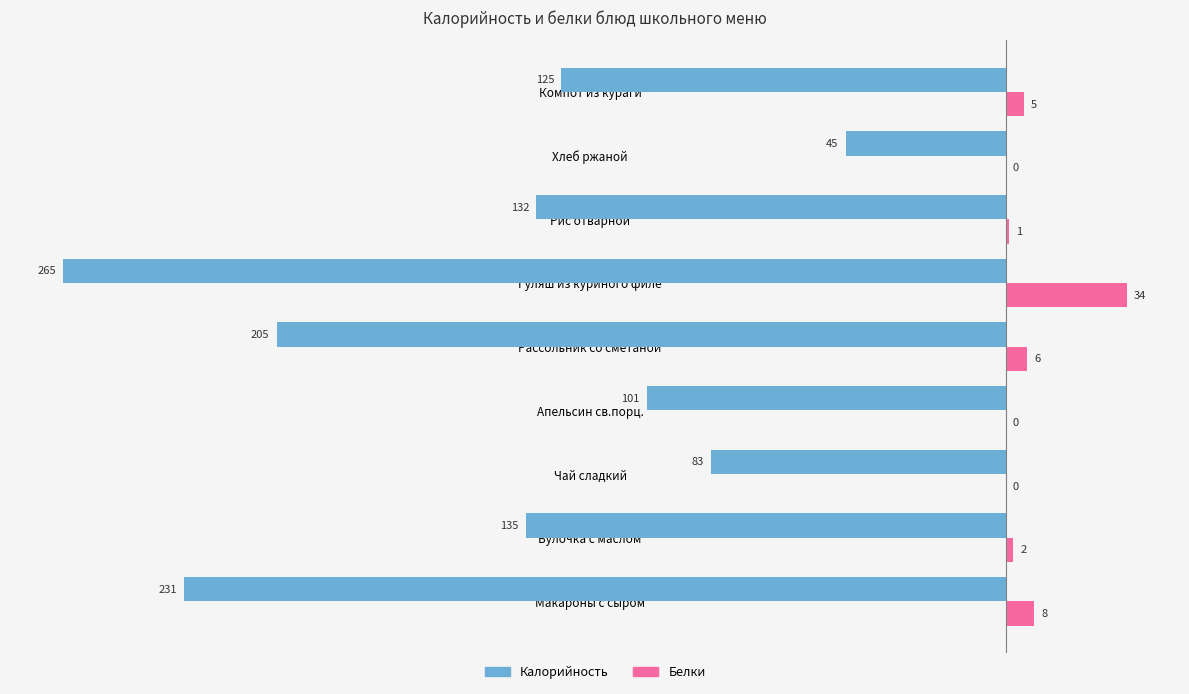

Which series changed the most between Чай сладкий and Апельсин св.порц.?

Калорийность